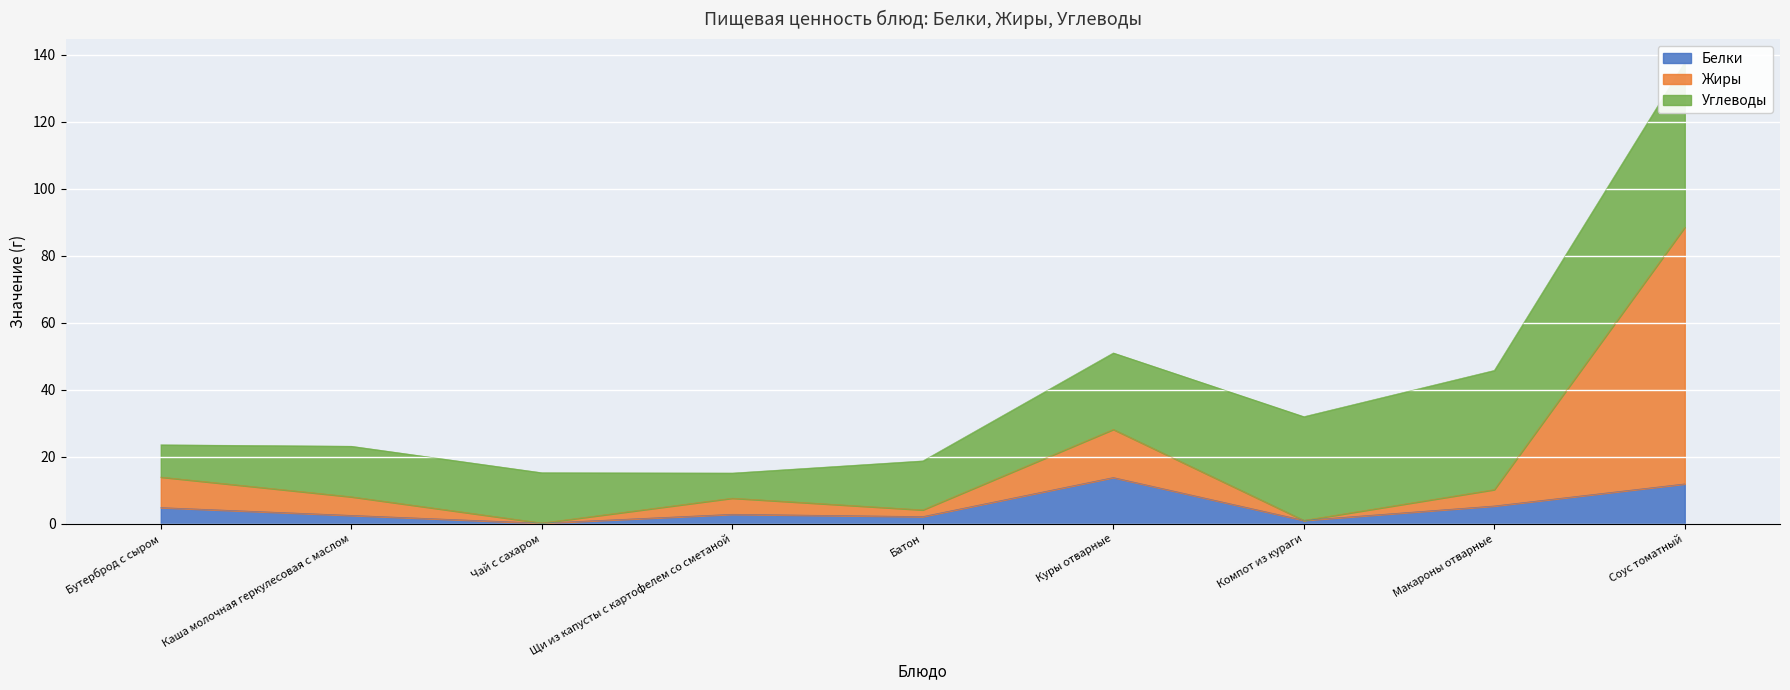

Is it true that Белки equals 13.8 at Куры отварные?

True